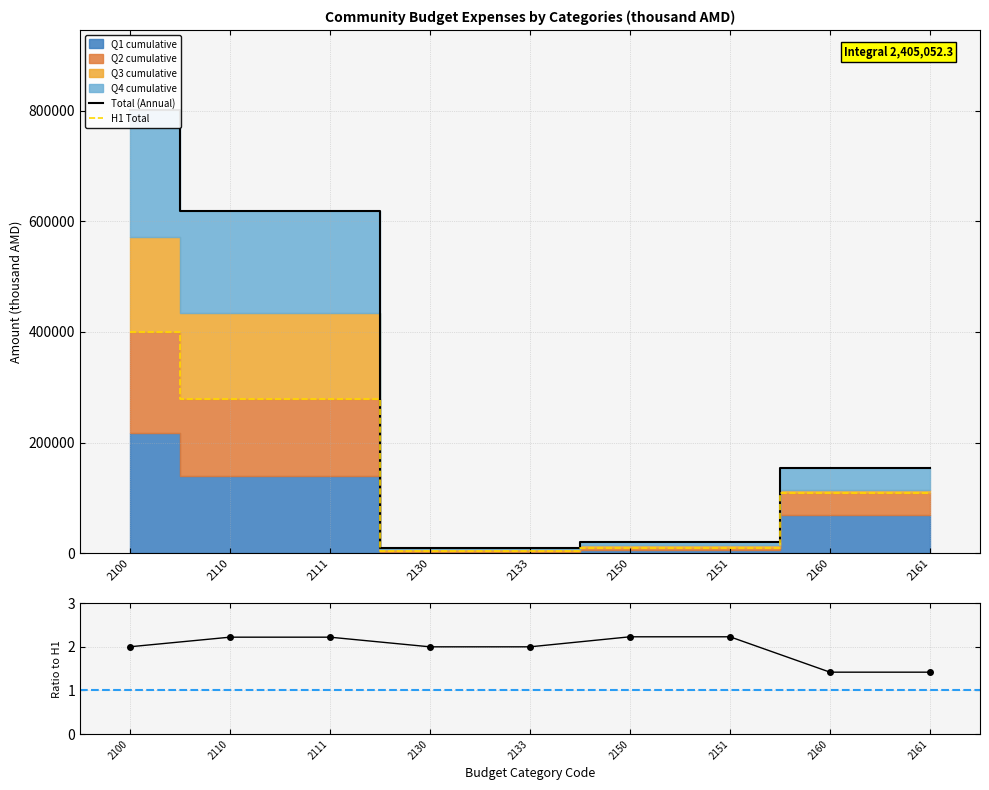

What is the minimum value shown in the chart?

1.4